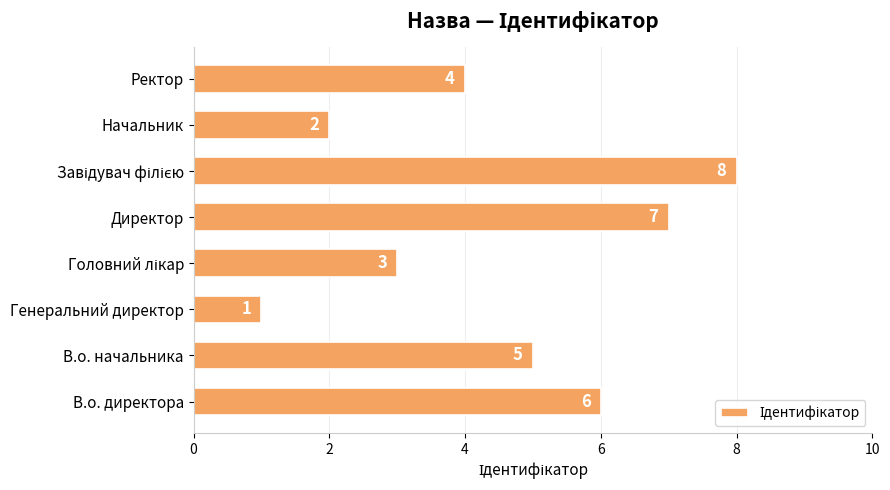

Count the number of categories in the chart.

8